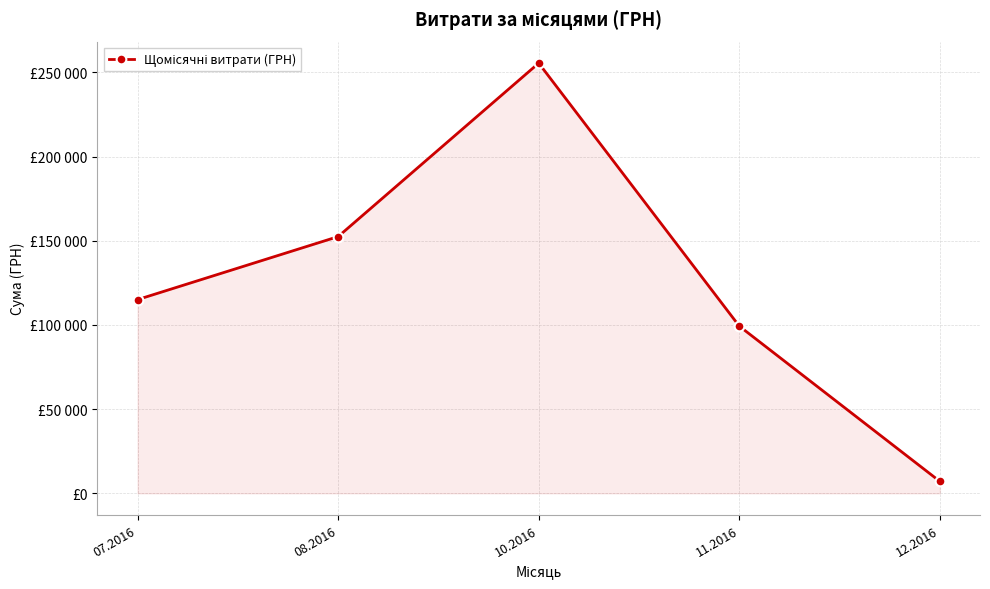

Reading left to right, what are all the values shown in this chart?

115069.9	152502.2	255550.2	99317.8	7080.0